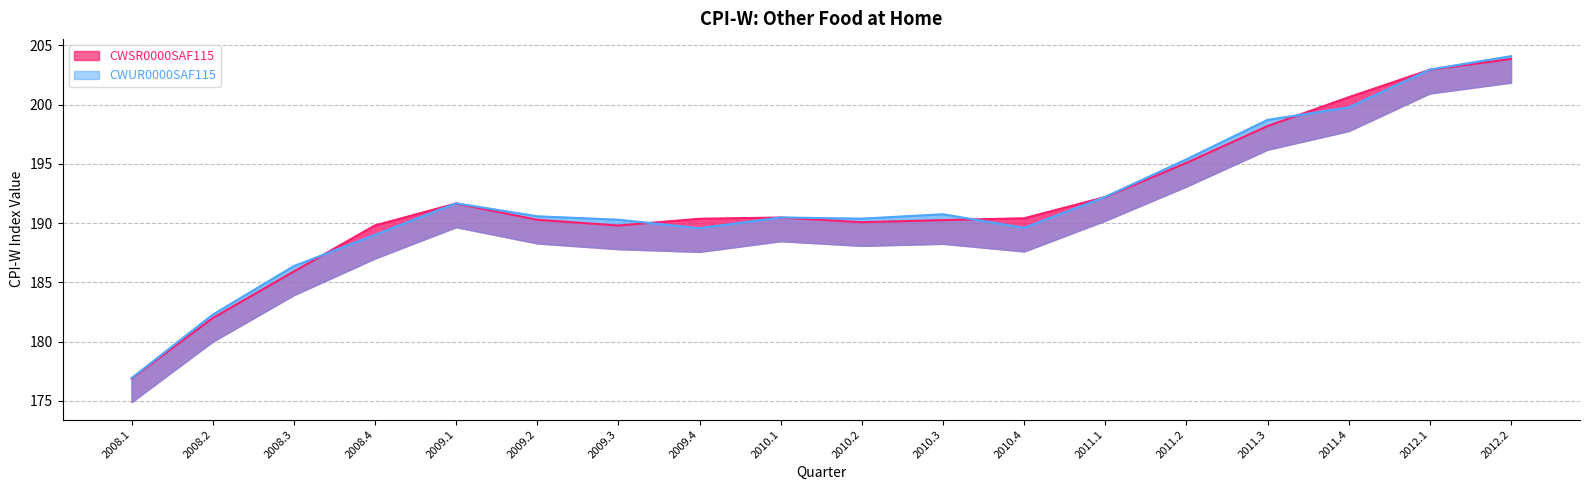

At which label does CWUR0000SAF115 reach its minimum?

2008.1